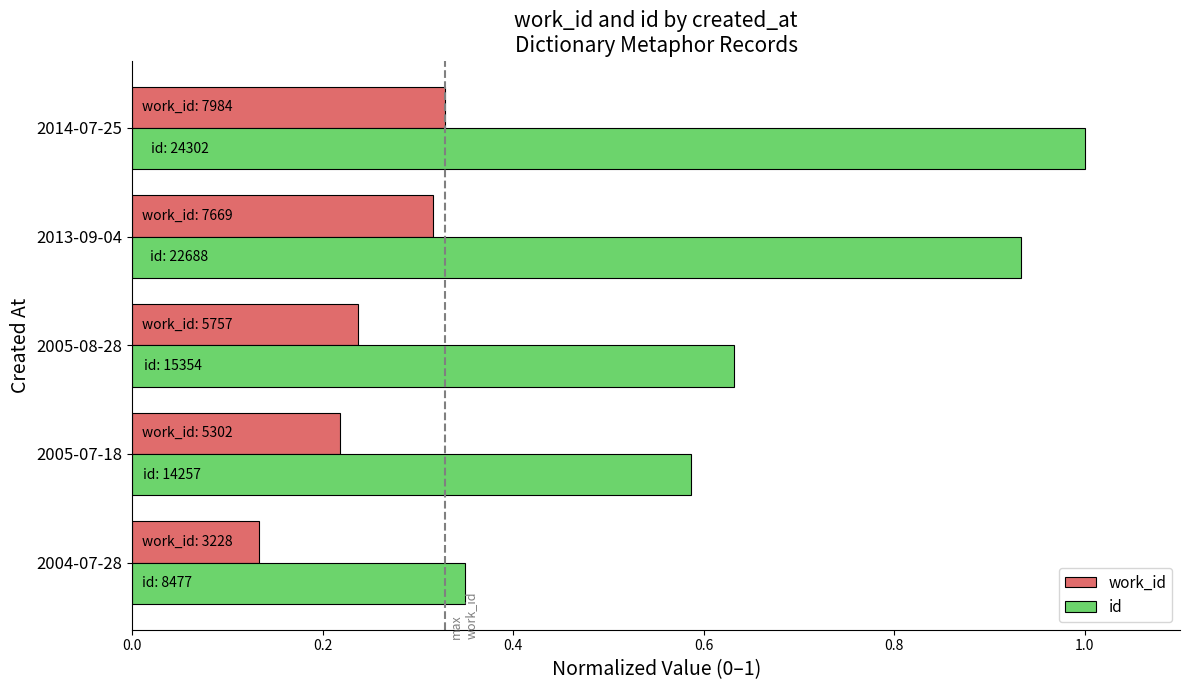

At how many categories does at least one series exceed 0?

5